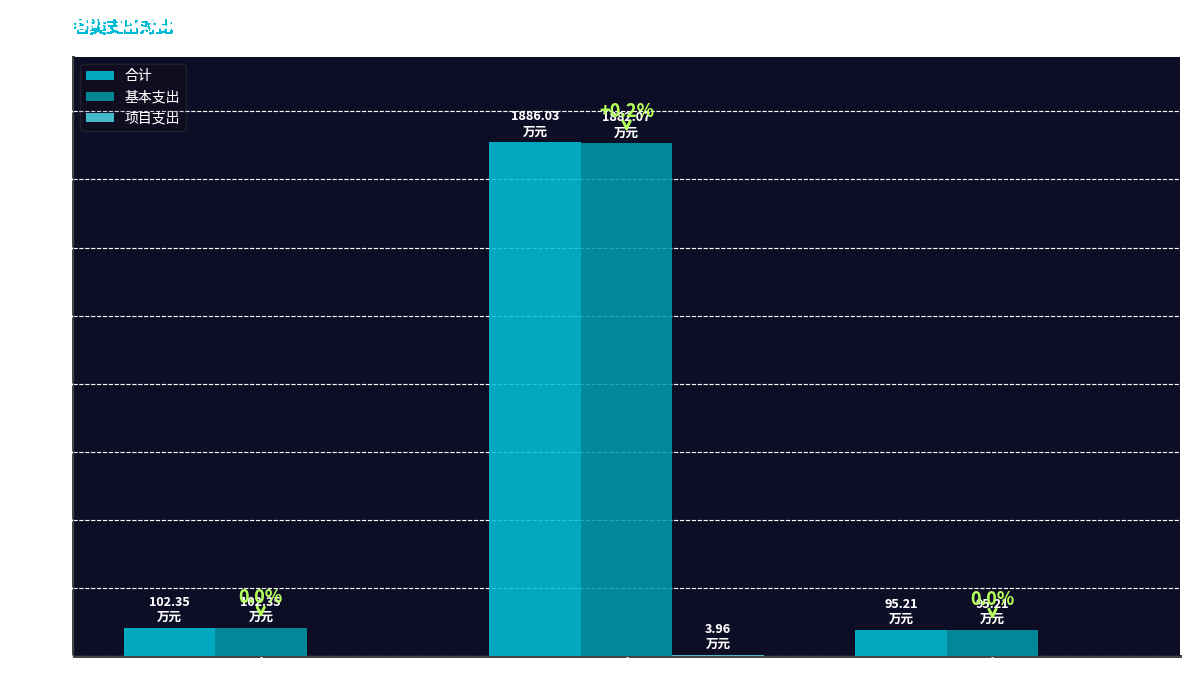

Where is 基本支出 nearest to the value 988?

社会保障和就业支出